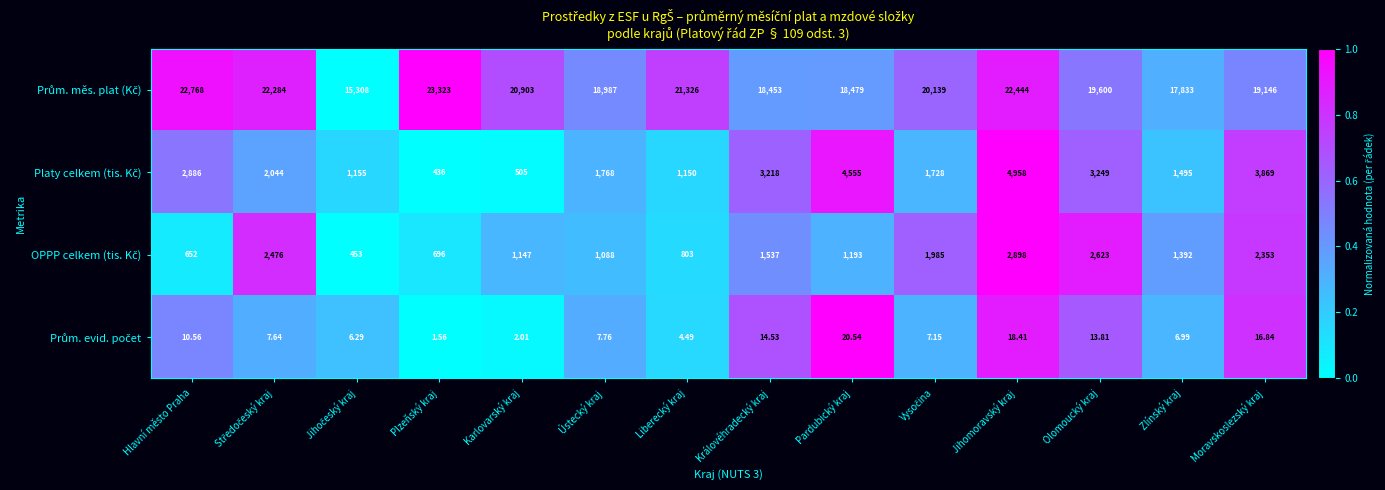

At which category is the sum across all series the highest?

Jihomoravský kraj